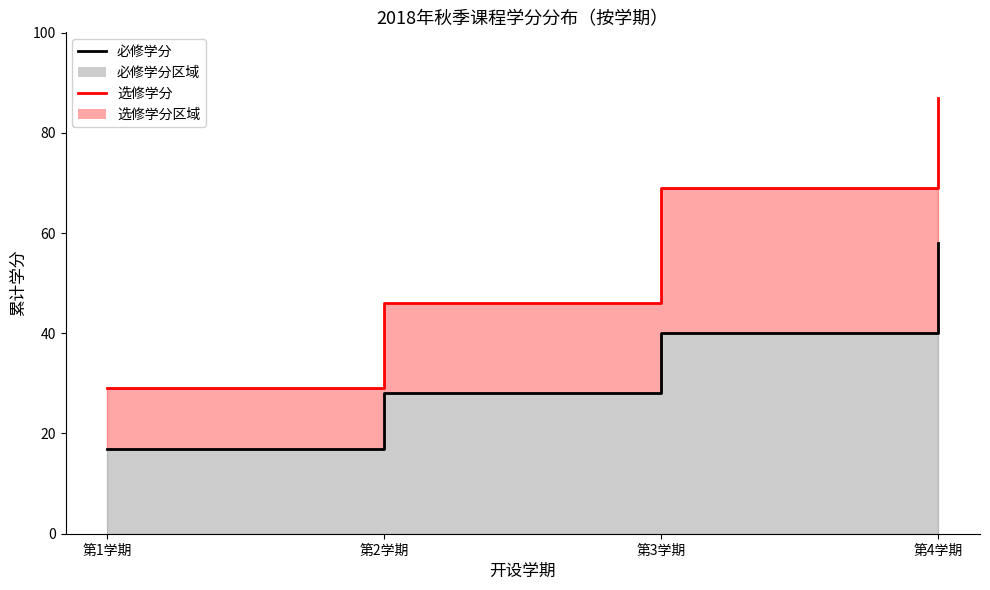

At which category is the sum across all series the highest?

第4学期